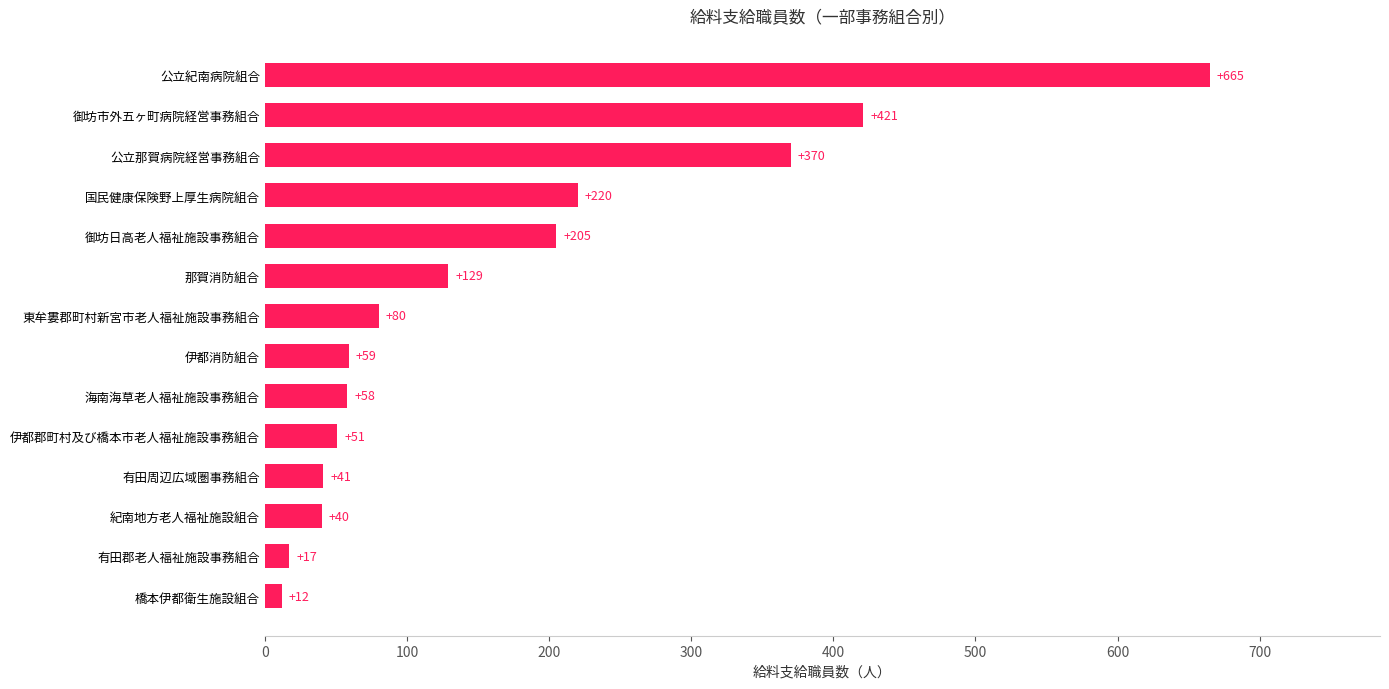

Read the value at 御坊日高老人福祉施設事務組合.

205